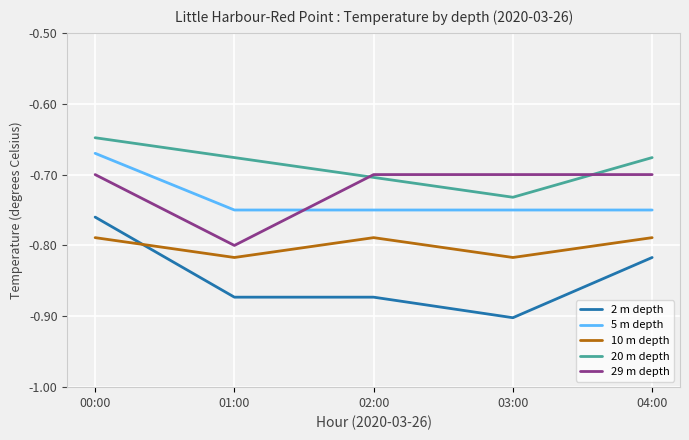

Between 01:00 and 02:00, which series saw the biggest shift?

29 m depth